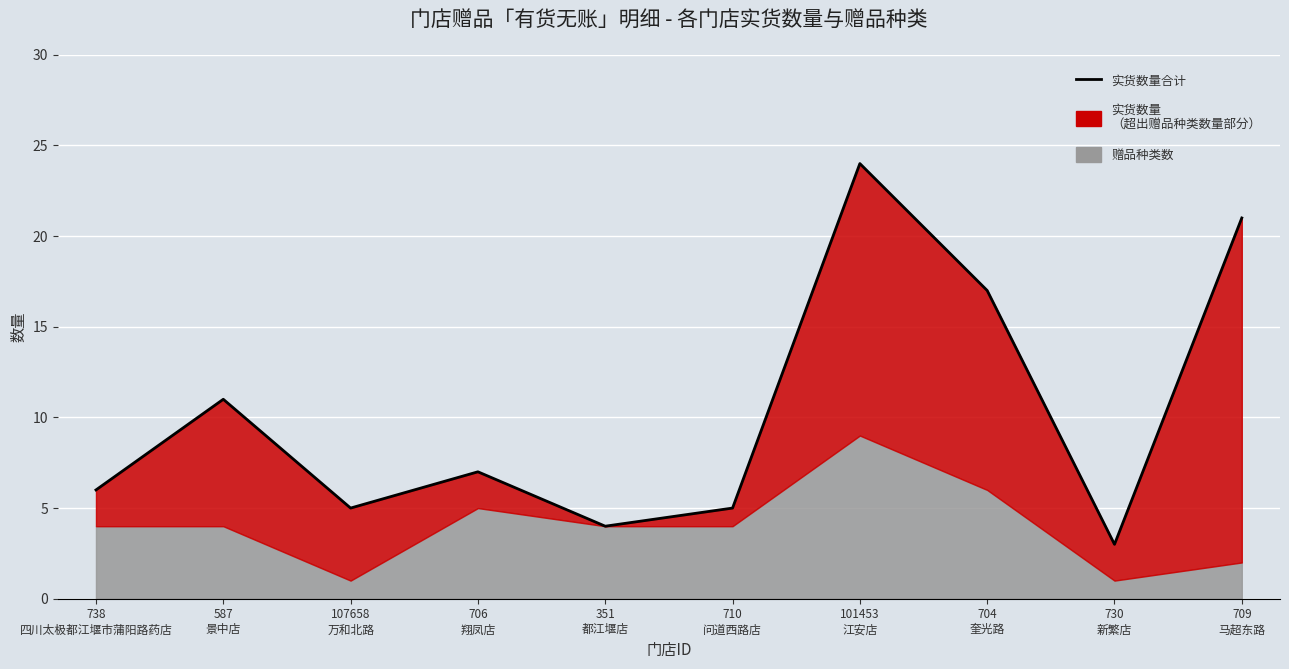

How many categories are shown in the chart?

10